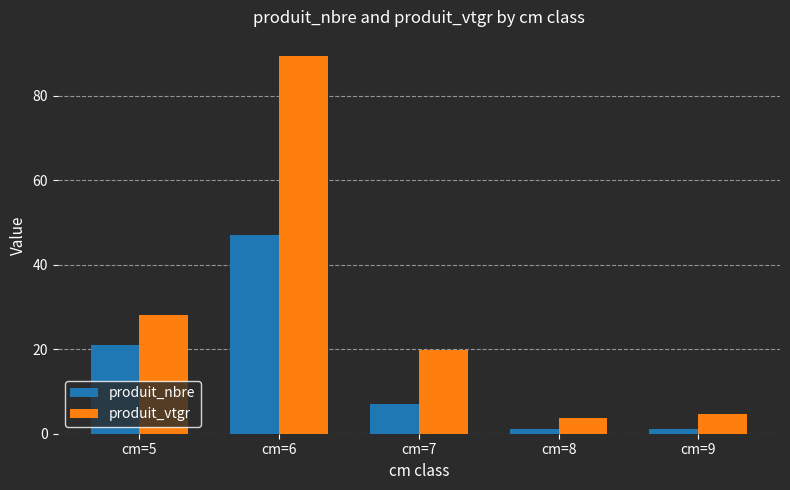

True or false: produit_vtgr has a value of 28.0 at cm=5.

True